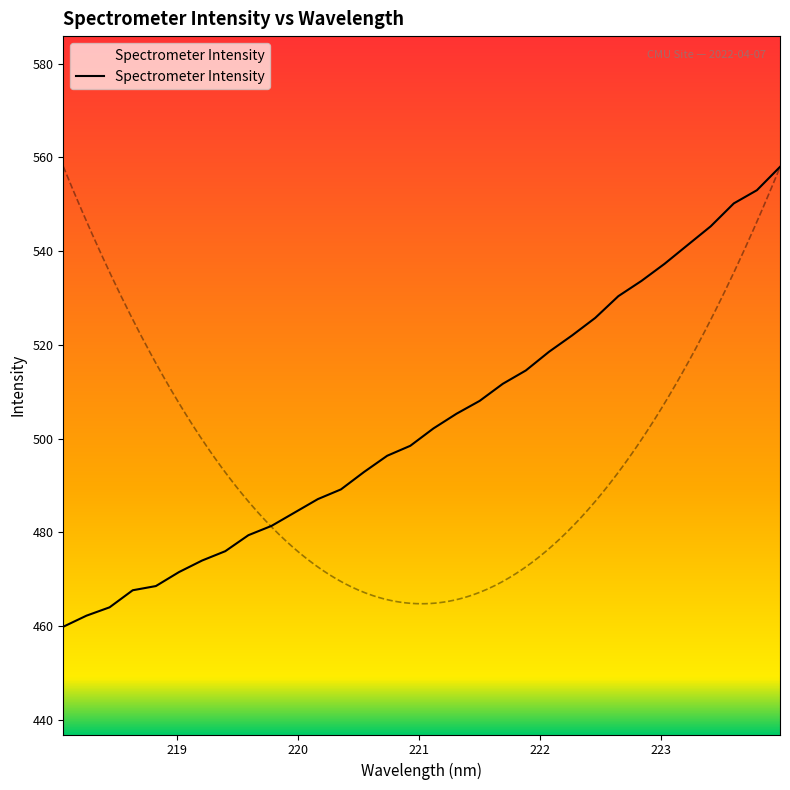

Does the chart display data point markers on the line(s)?

No